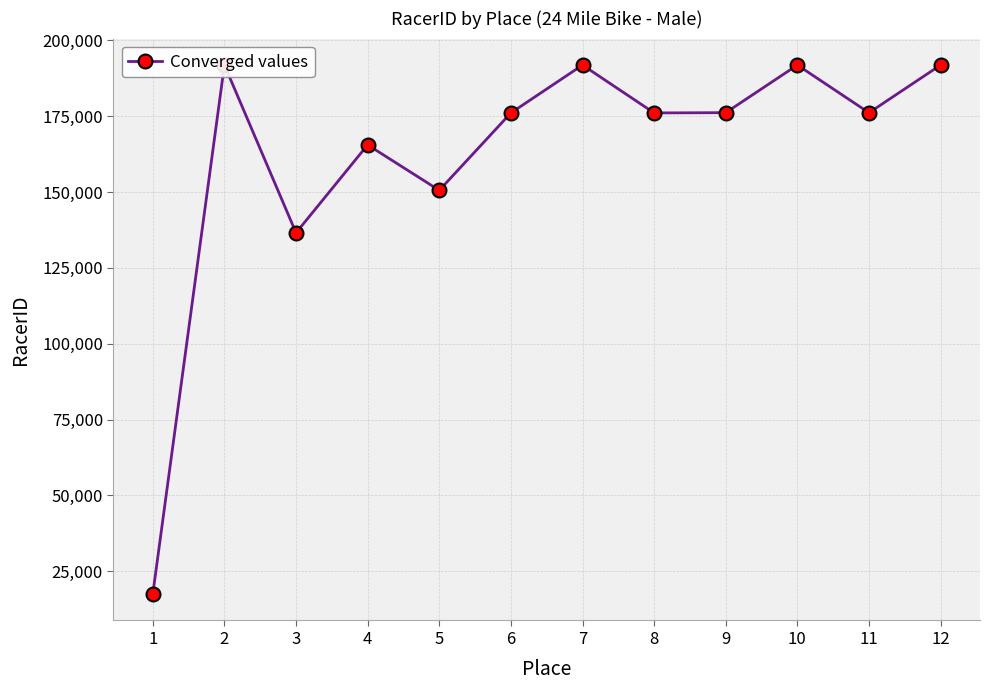

Read the value at 10.

191816